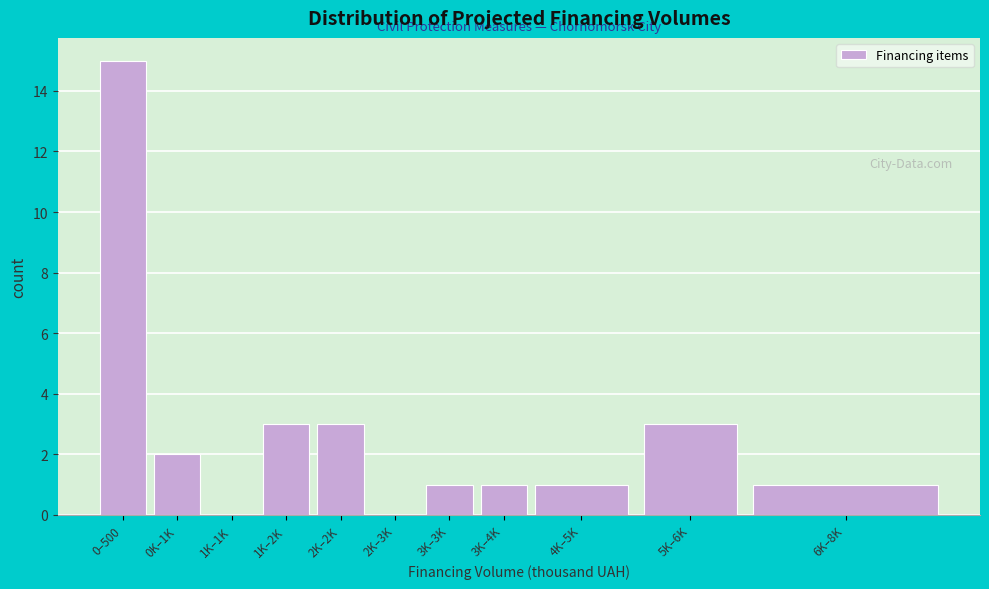

Reading left to right, list all the values displayed in this chart.

0–500=15	0K–1K=2	1K–1K=0	1K–2K=3	2K–2K=3	2K–3K=0	3K–3K=1	3K–4K=1	4K–5K=1	5K–6K=3	6K–8K=1